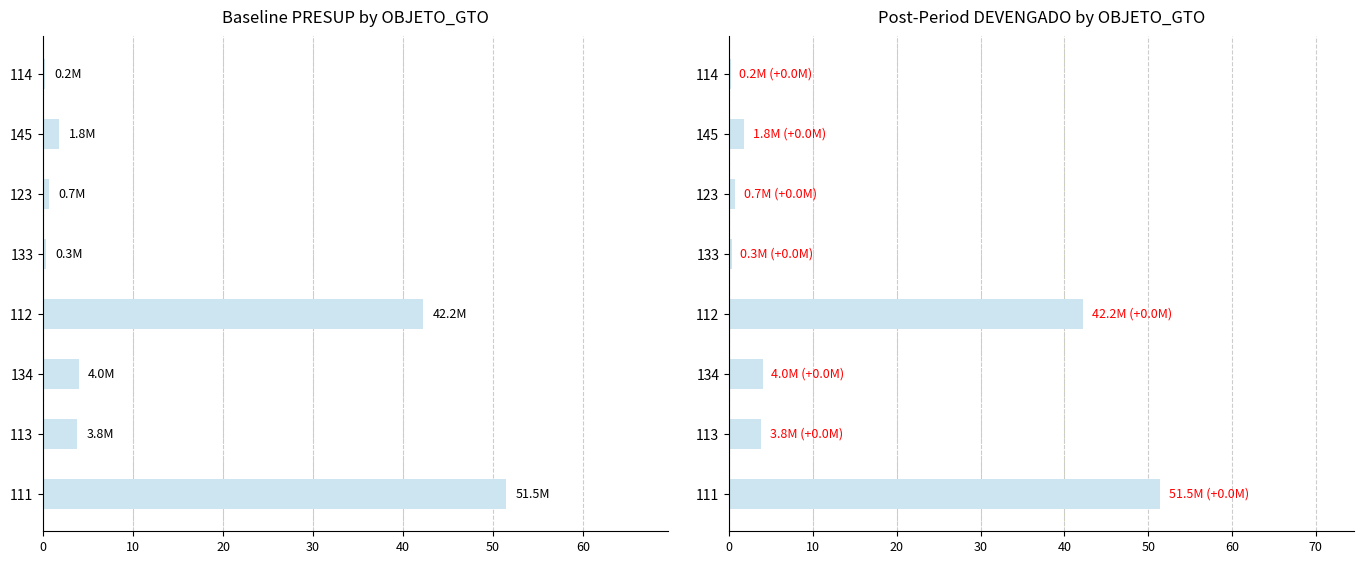

What is the lowest value of the PRESUP series?

0.2